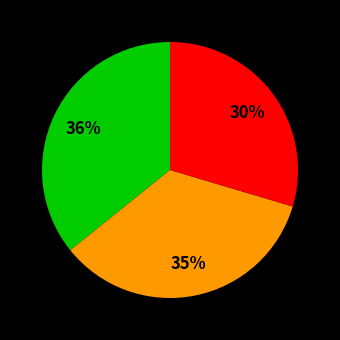

To the nearest percent, what is the average slice percentage?

33%